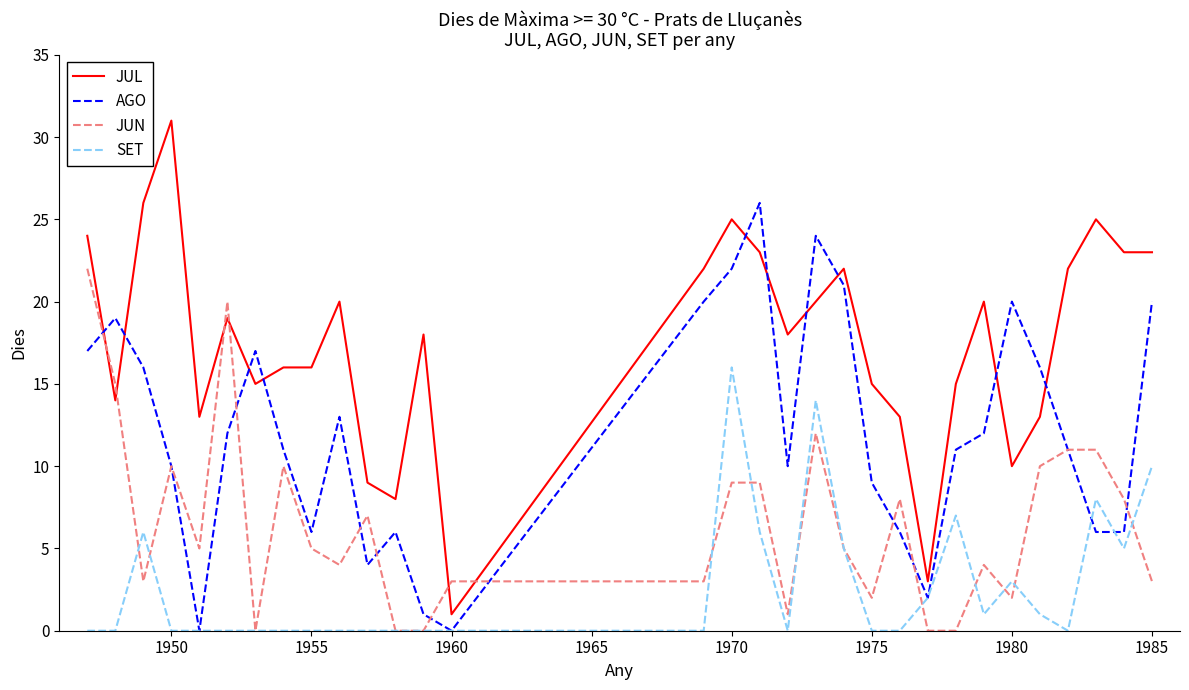

List the series in order of their overall mean, lowest first.

SET, JUN, AGO, JUL